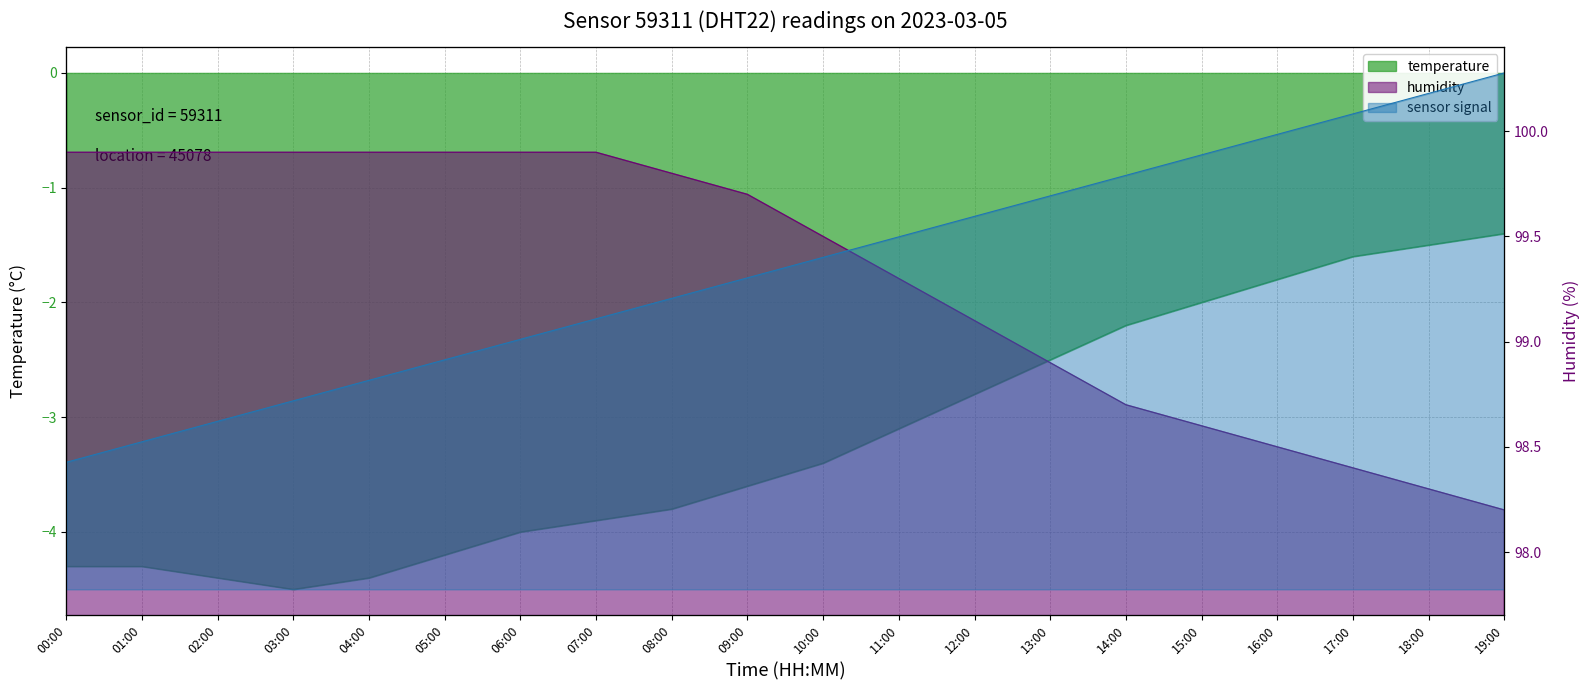

Which category has the lowest value in the temperature series?

03:00